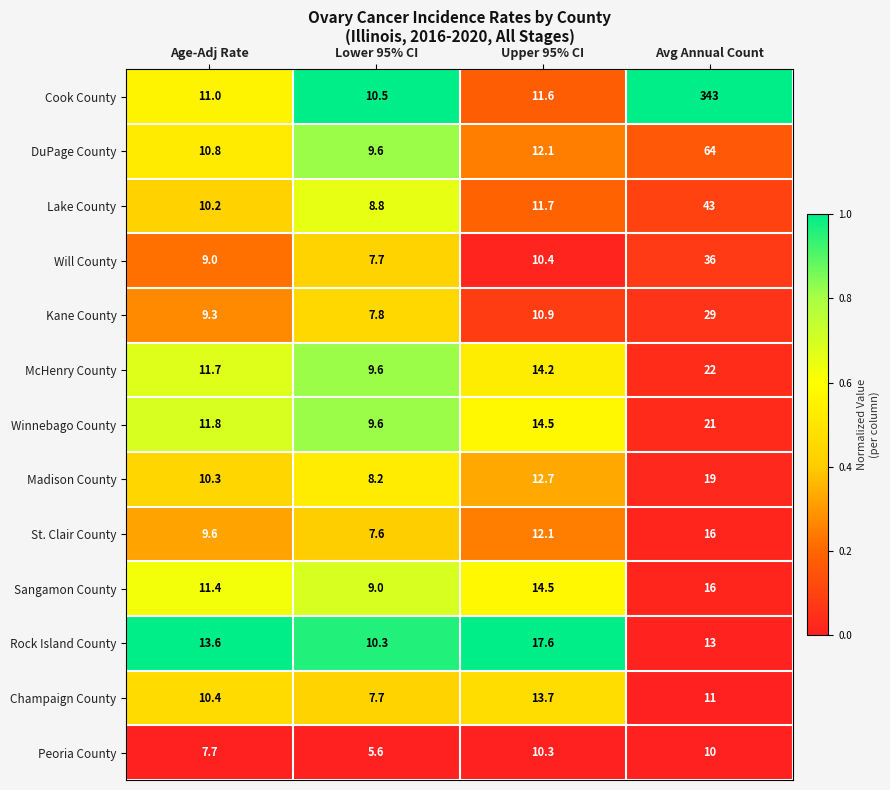

What is the total value across all series at Age-Adj Rate?

136.8